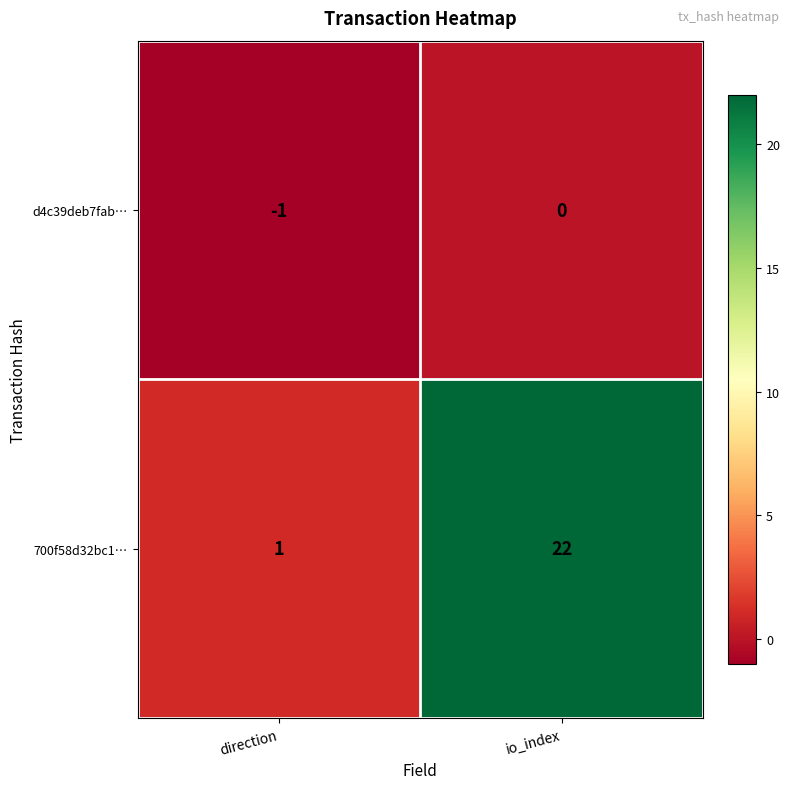

Reading left to right, list all the values displayed in this chart.

d4c39deb7fab…: direction=-1	io_index=0
700f58d32bc1…: direction=1	io_index=22